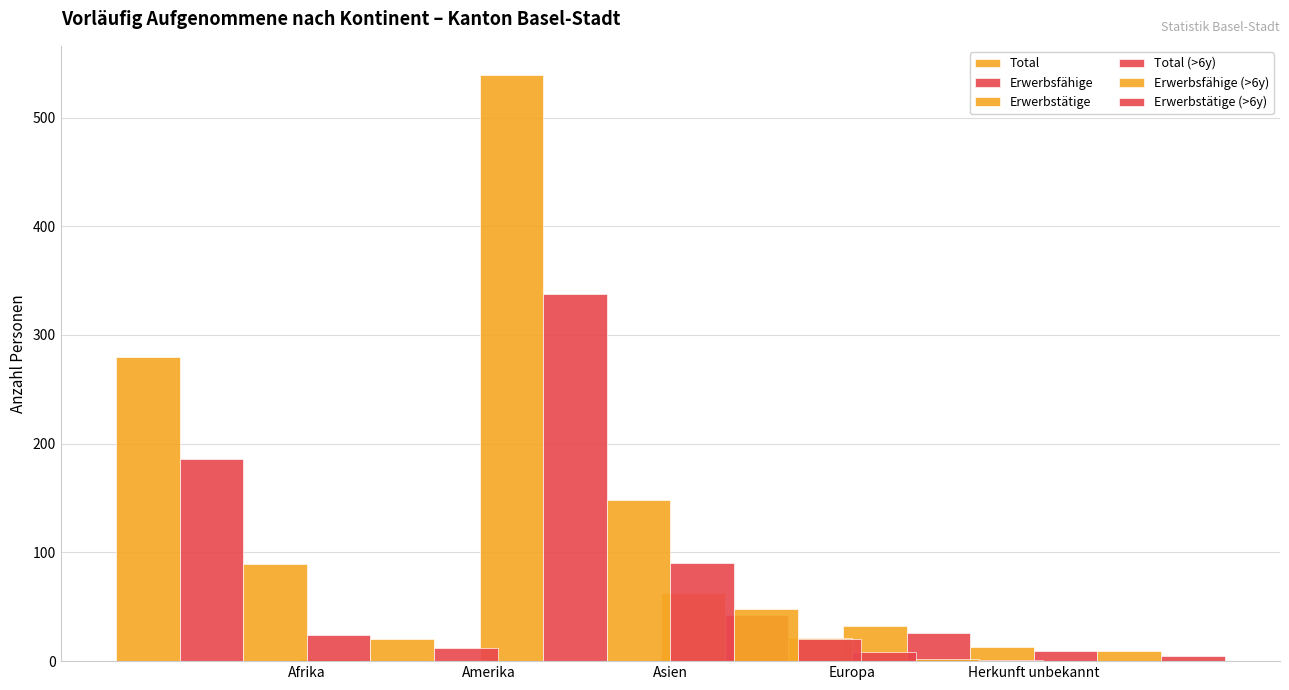

At Amerika, list the series in order from smallest to largest.

Total (>6y), Erwerbsfähige (>6y), Erwerbstätige (>6y), Erwerbsfähige, Erwerbstätige, Total